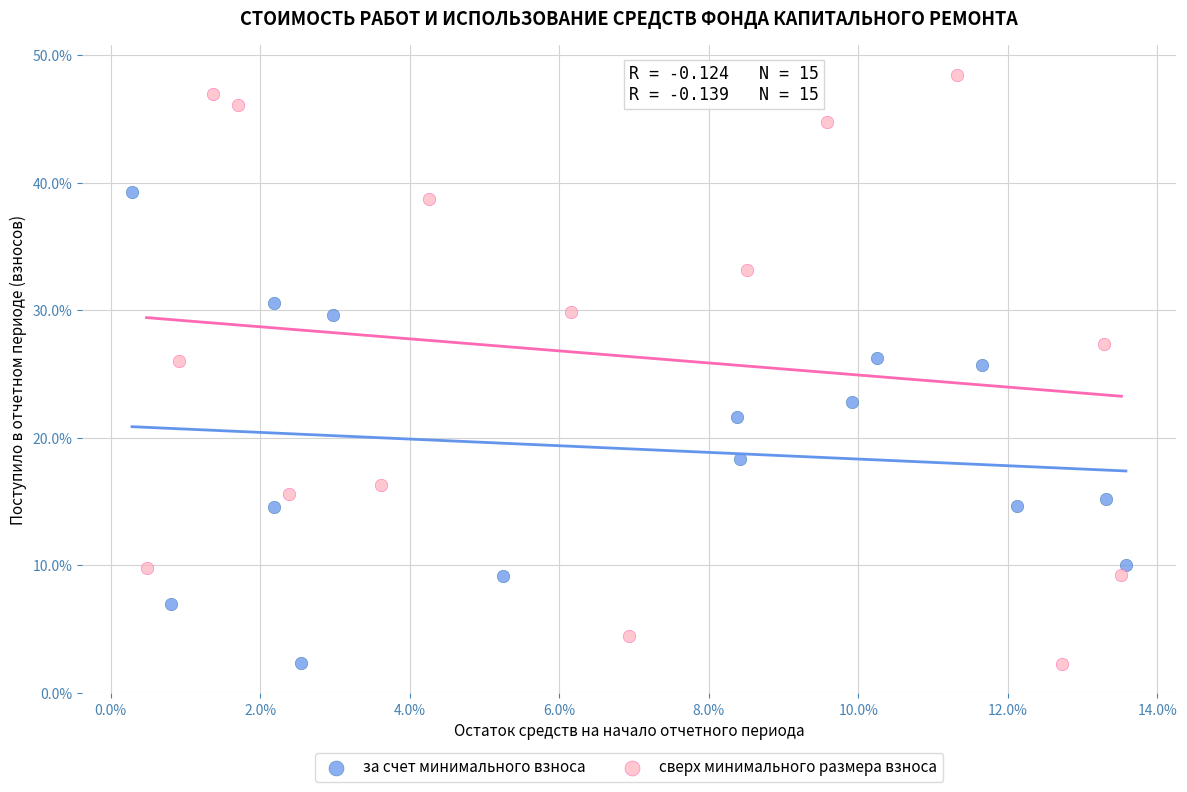

Which series contains the highest Y value?

сверх минимального размера взноса